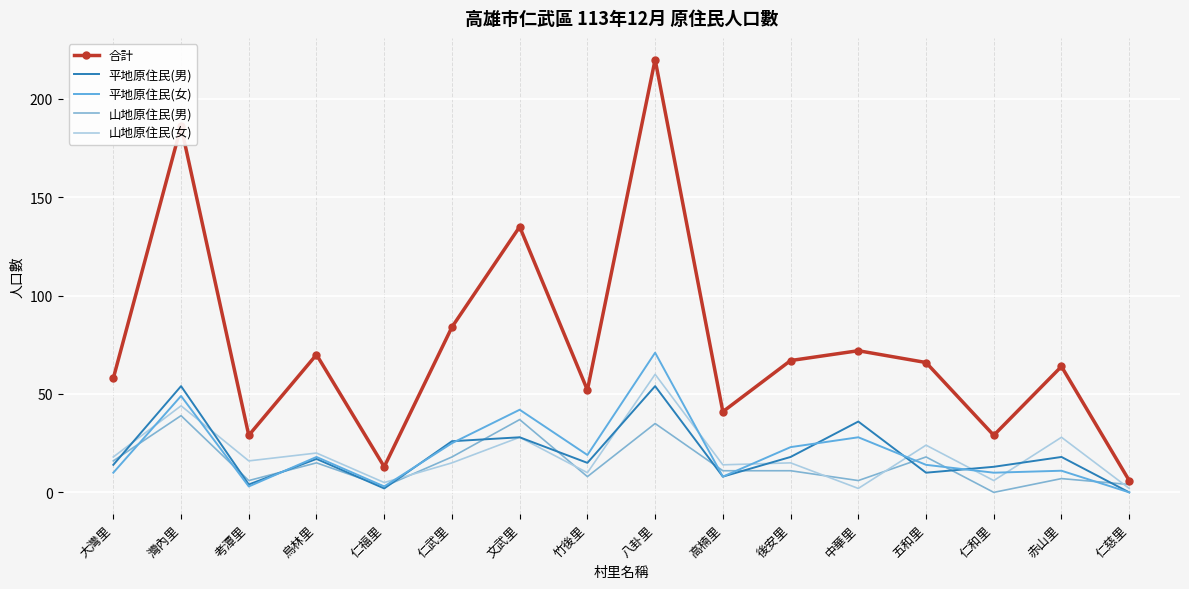

Which category has the highest value across all series?

八卦里